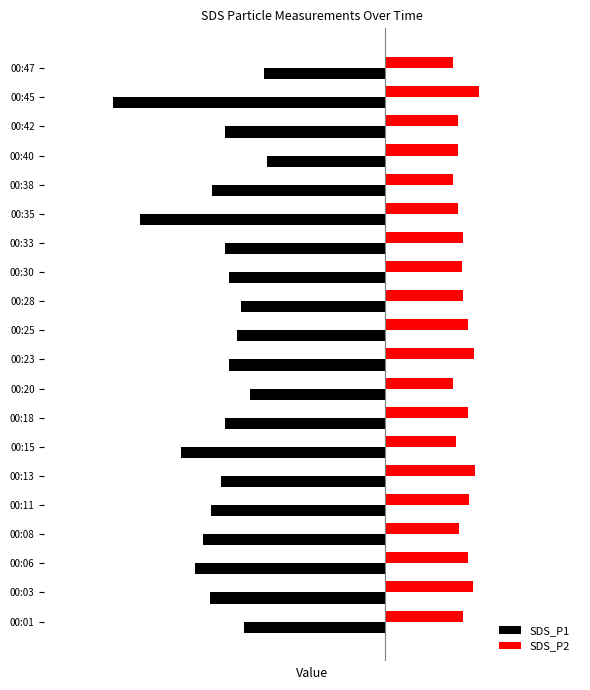

What is the value of the SDS_P2 bar at the 11th from the left?

1.7